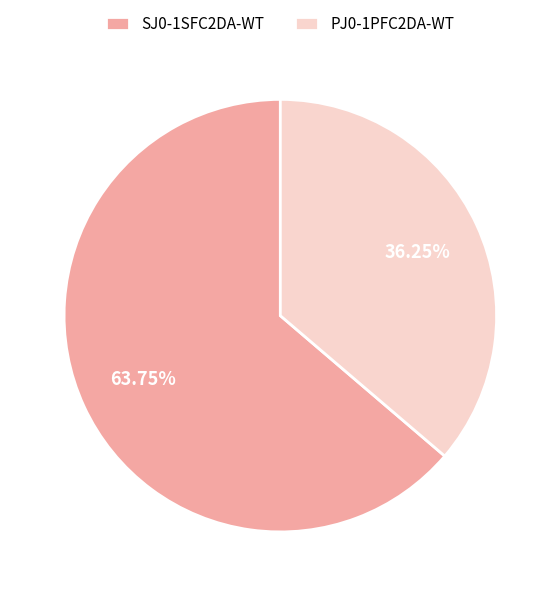

What percentage is the SJ0-1SFC2DA-WT slice, to the nearest percent?

64%